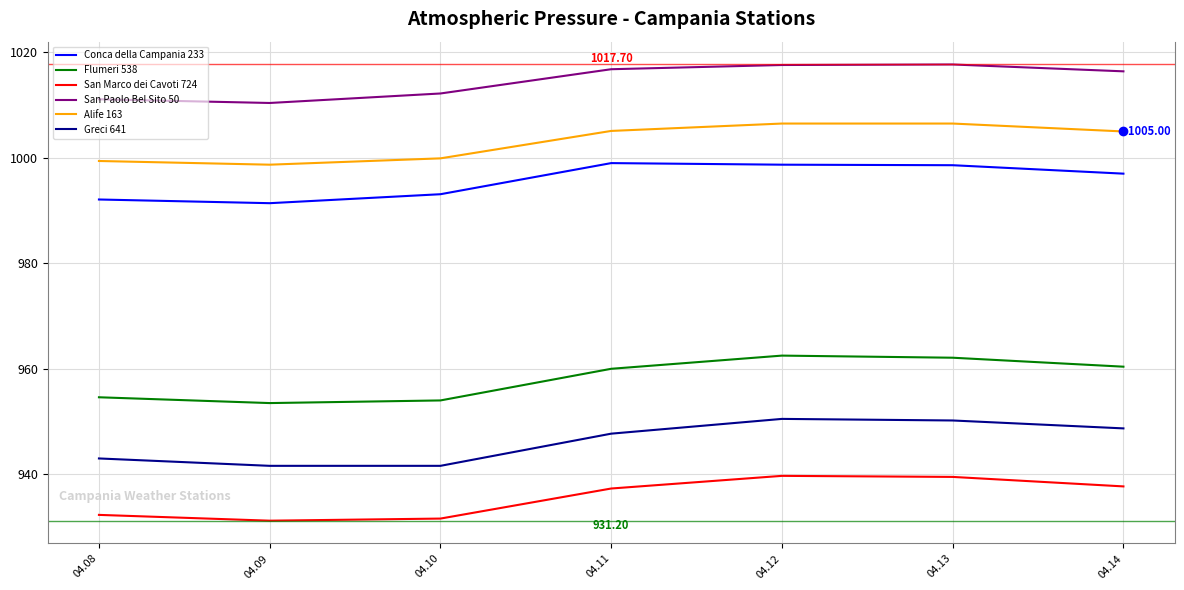

True or false: Greci 641 and Flumeri 538 intersect in this chart.

False